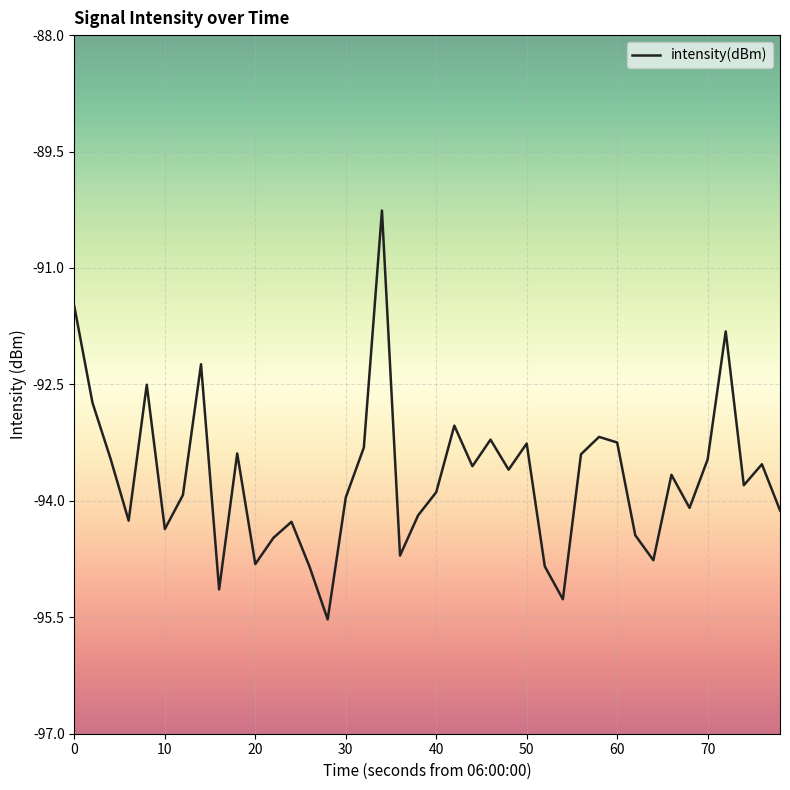

What is the maximum value shown in the chart?

-90.3